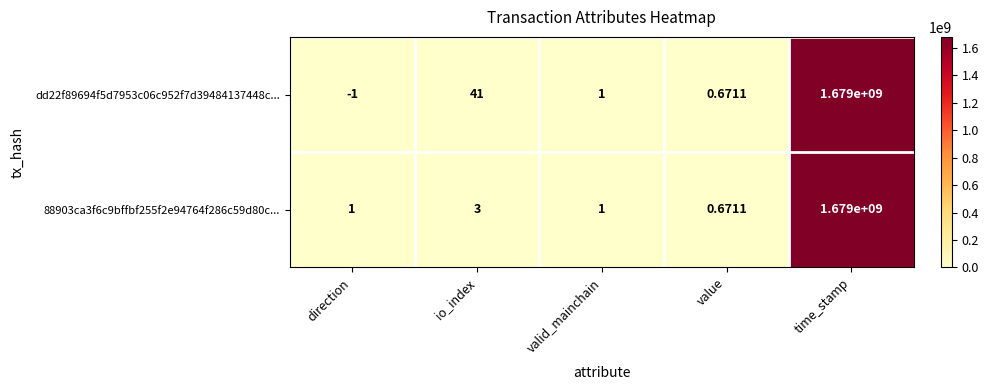

At which category is the sum across all series the highest?

time_stamp